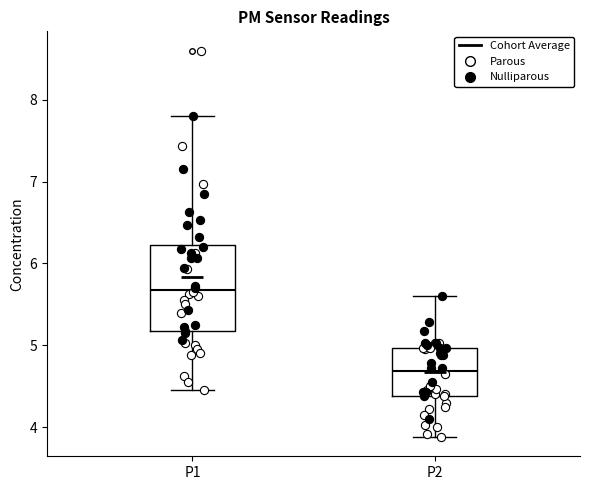

Reading left to right, transcribe this box plot: for each box, give where its median line is, the range the box spans, and where its two whiskers end, as read against the y-axis. The values are not printed on the chart, so give them approximately, as read against the axis.

P1: median 5.7, box 5.2 to 6.2, whiskers 4.5 to 7.8
P2: median 4.7, box 4.4 to 5.0, whiskers 3.9 to 5.6